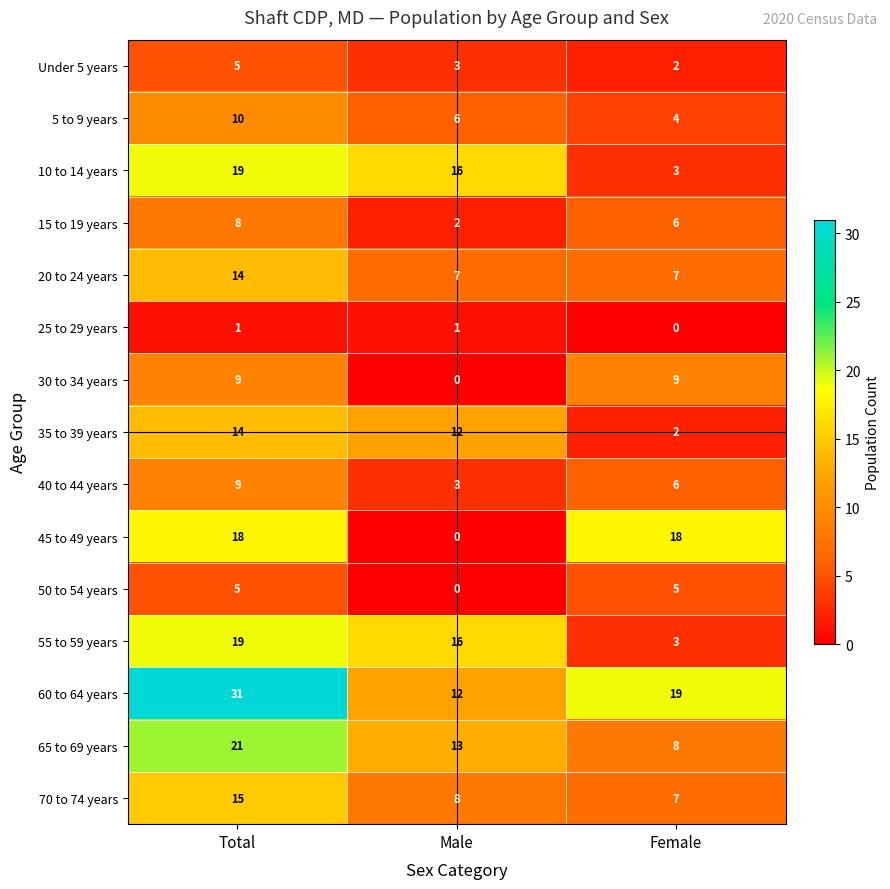

At how many categories does at least one series exceed 10?

3